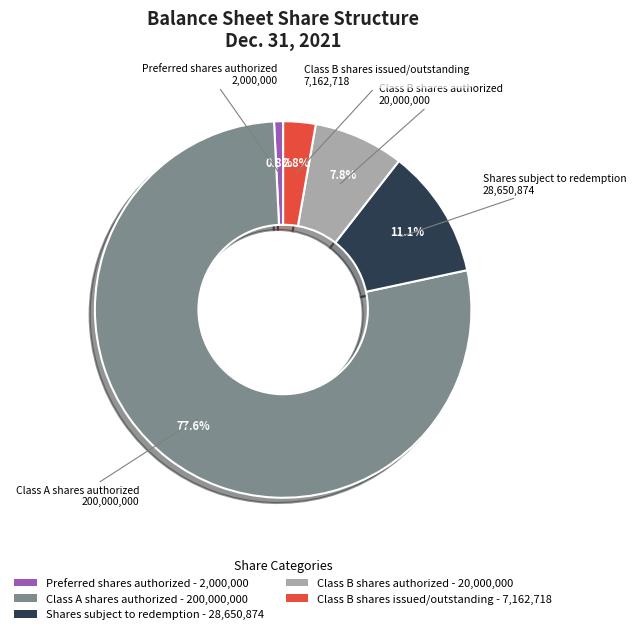

Which category has the biggest portion of the pie?

Class A shares authorized